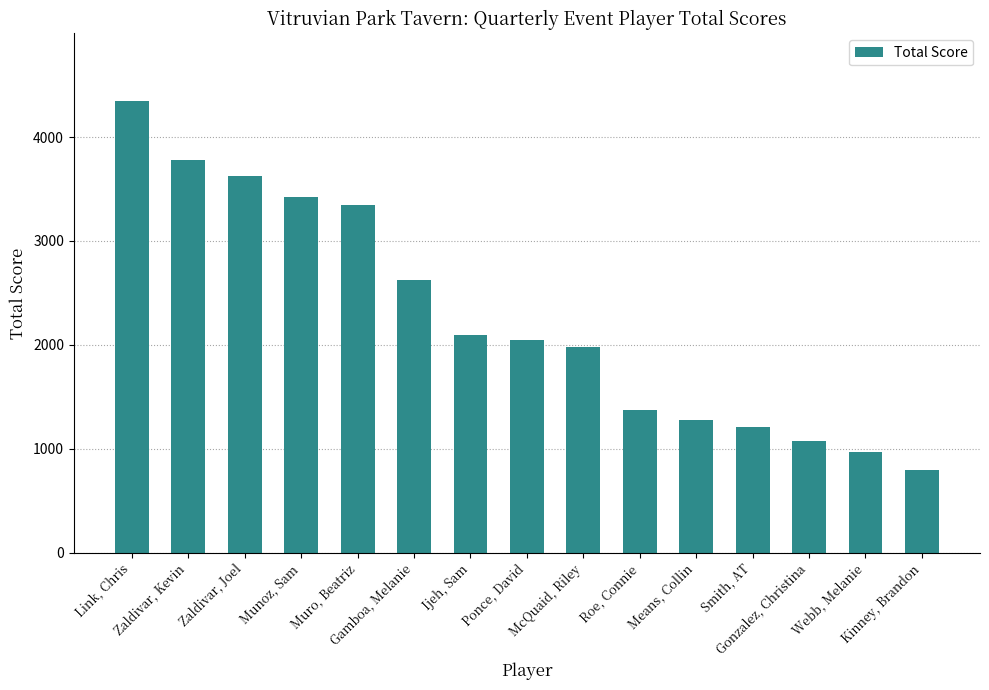

Reading left to right, what are all the values shown in this chart?

4345	3775	3625	3425	3350	2625	2100	2050	1980	1375	1275	1210	1075	970	800